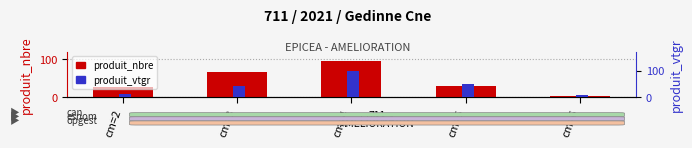

What is the value of the produit_vtgr bar at the 5th from the left?

7.7